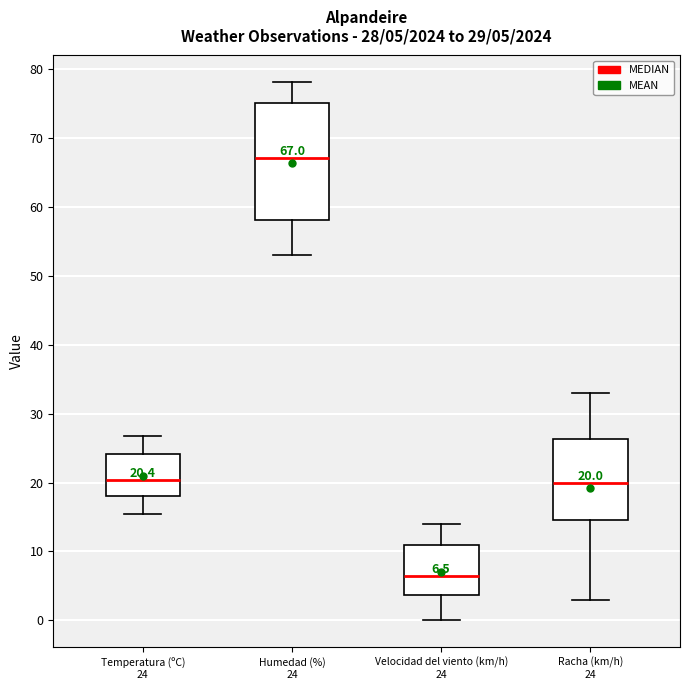

Which box is the tallest, from its lower edge to its upper edge?

Humedad (%) 24